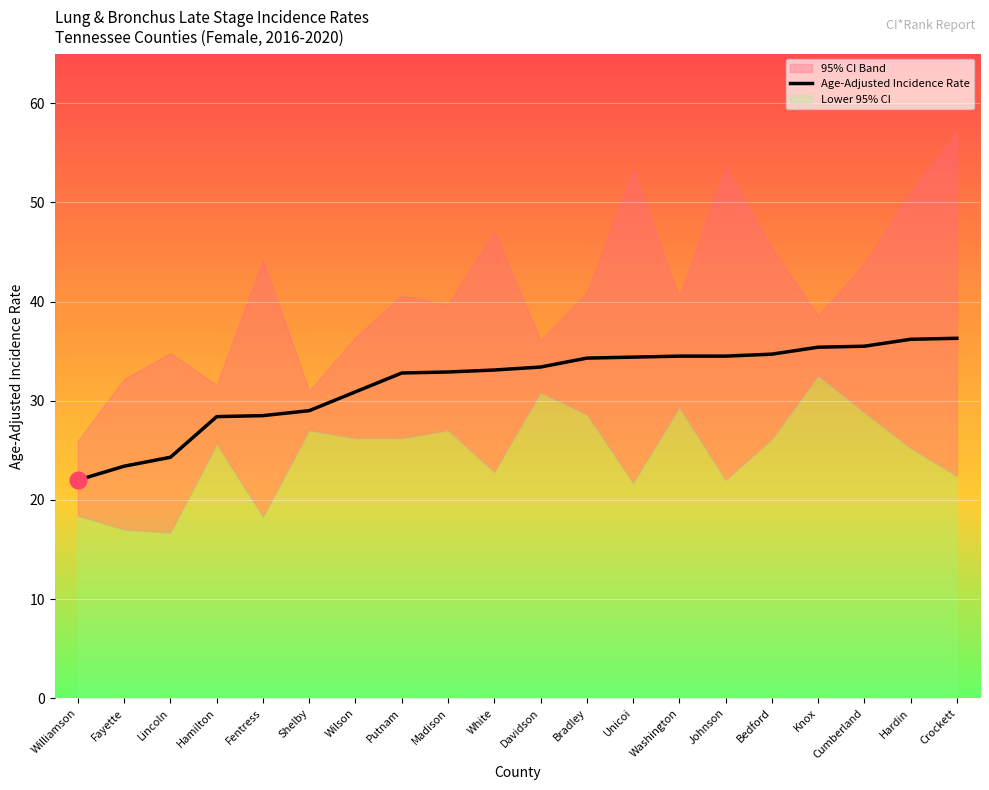

What is the difference between the maximum and minimum values?

14.3